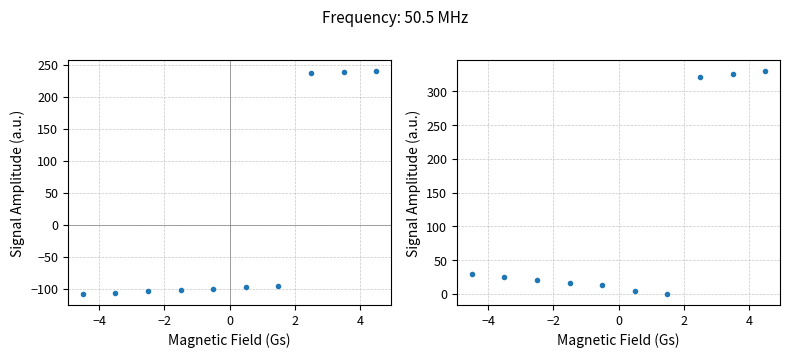

Where does the id series first go above -97?

6